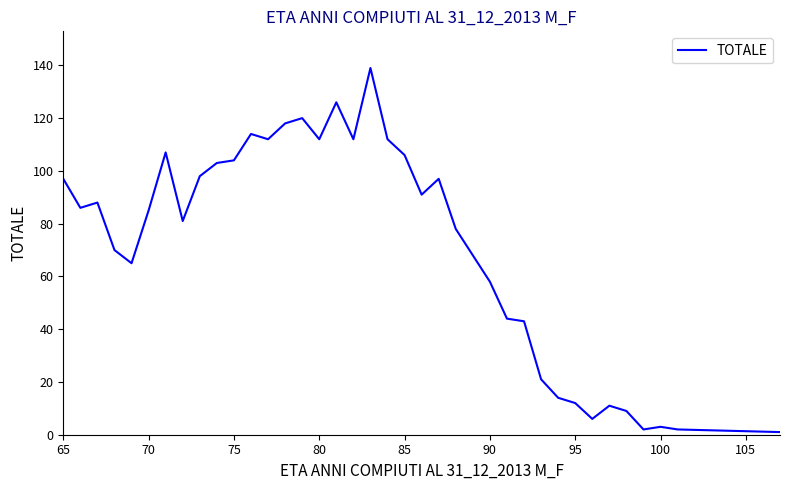

What is the difference between the maximum and minimum values?

138